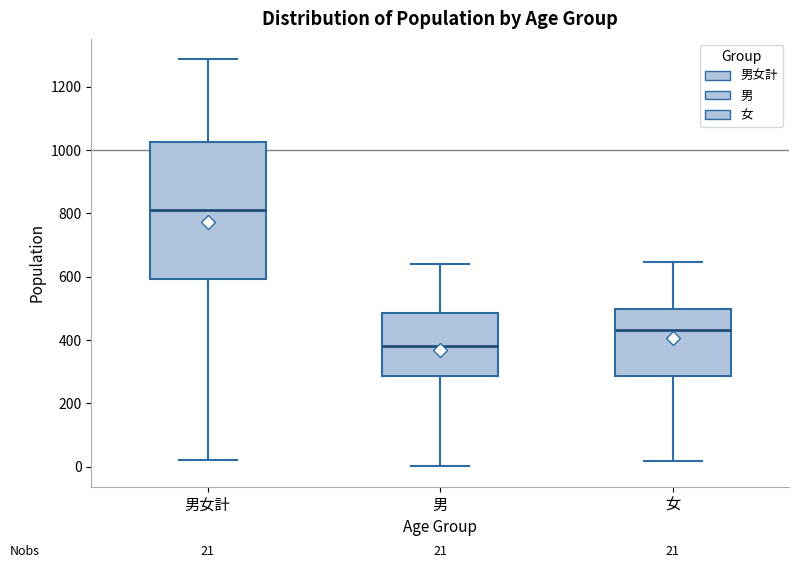

Which box has the highest median line?

男女計